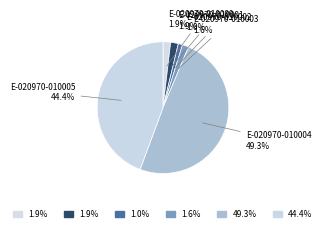

Rank the categories by value from lowest to highest.

E-020970-010002, E-020970-010003, E-020970-010000, E-020970-010001, E-020970-010005, E-020970-010004